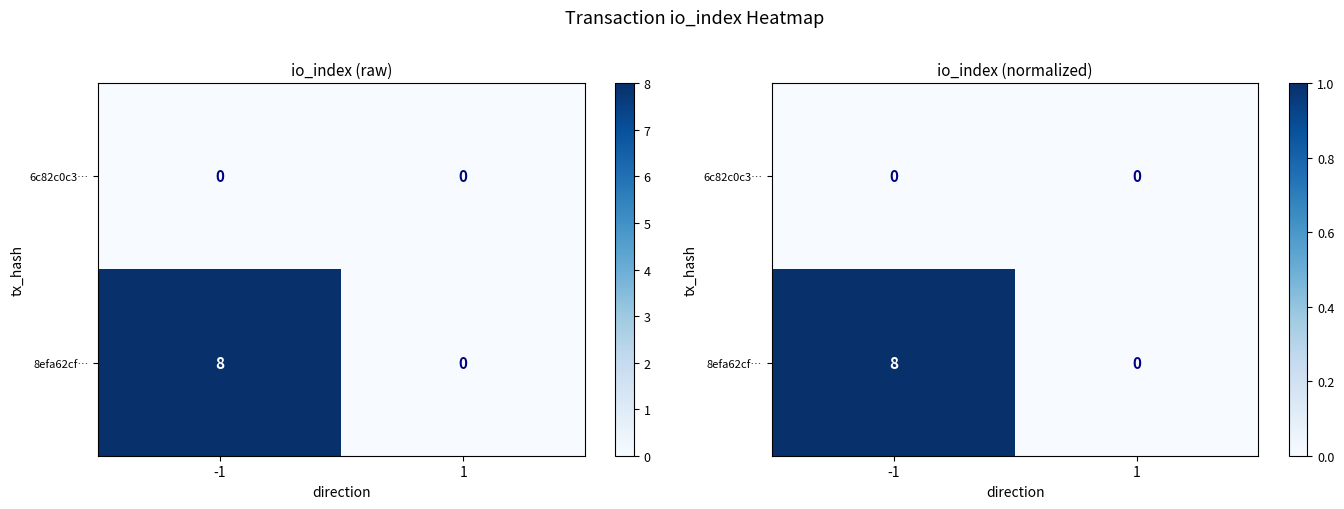

True or false: 8efa62cf… has a value of 1 at 1.

False